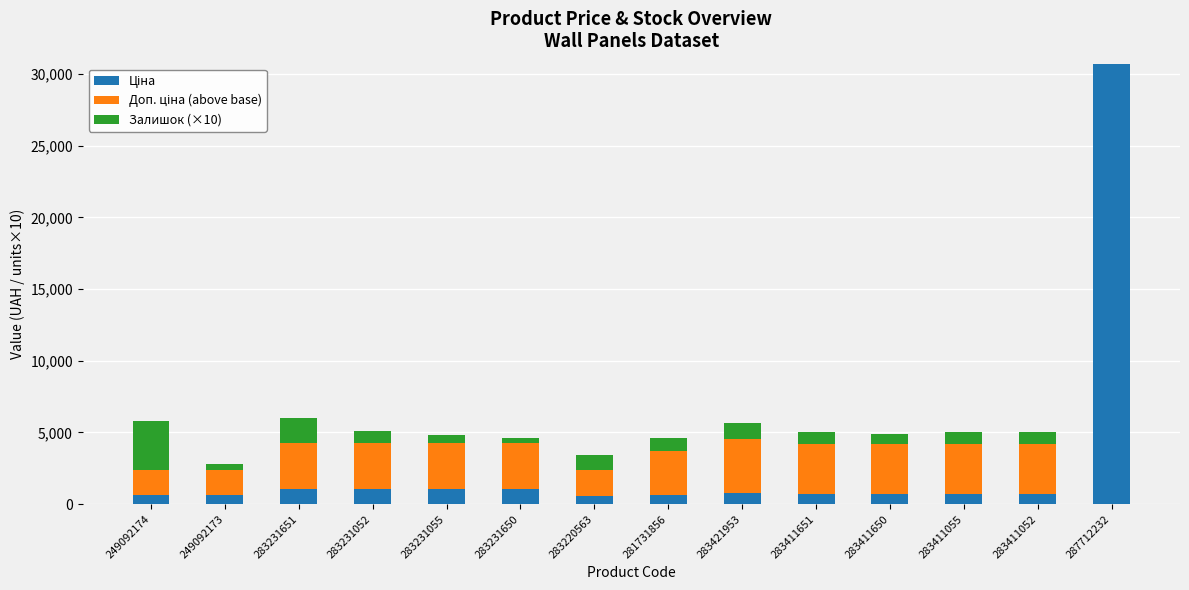

At which category is the sum across all series the highest?

287712232